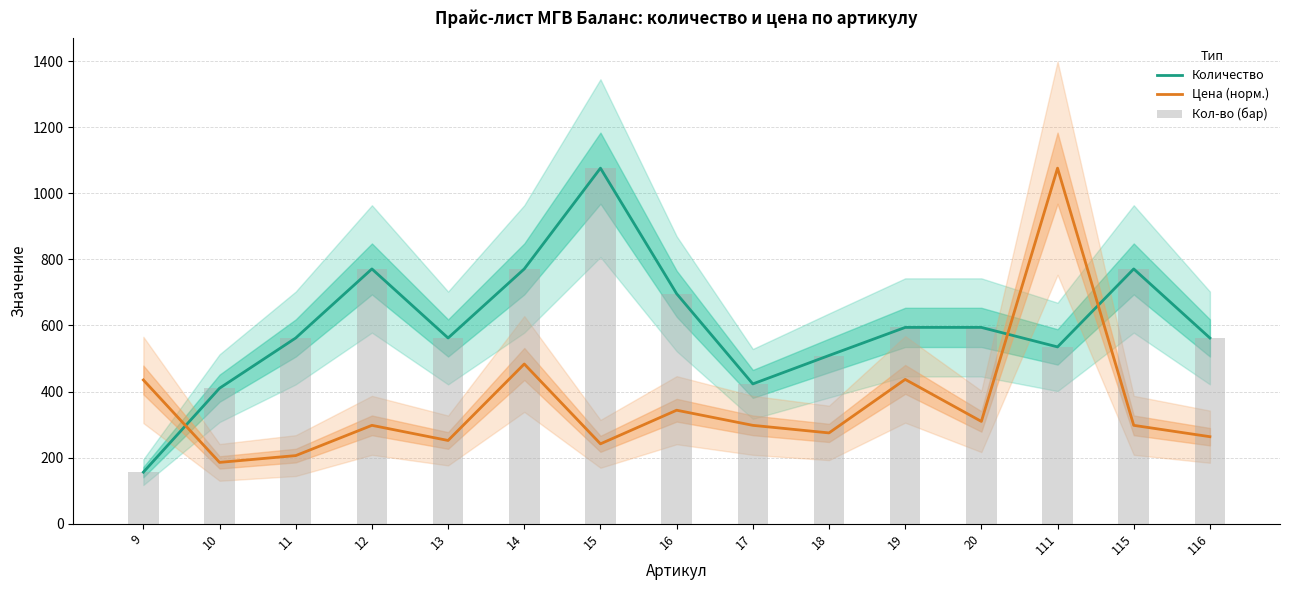

What is the value of the Количество (шт/уп) bar at the 1st from the left?

156.0